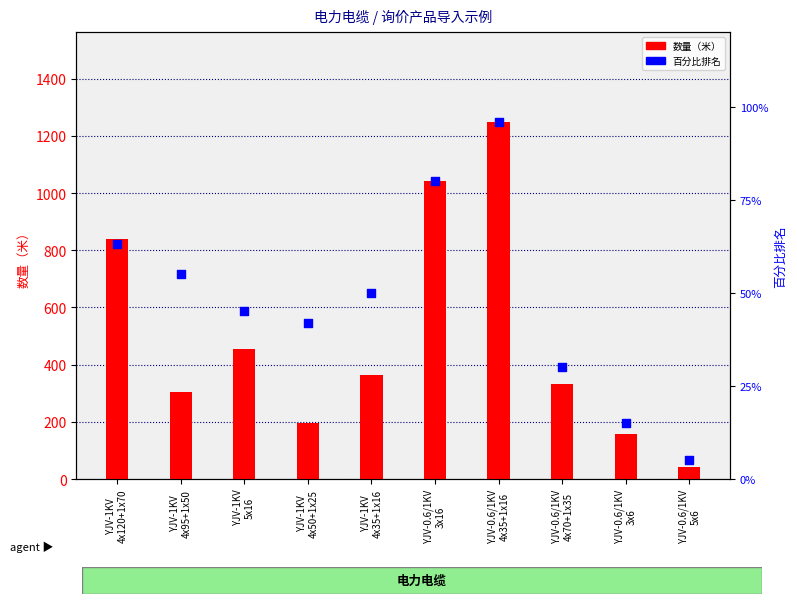

At how many categories does at least one series exceed 461?

3